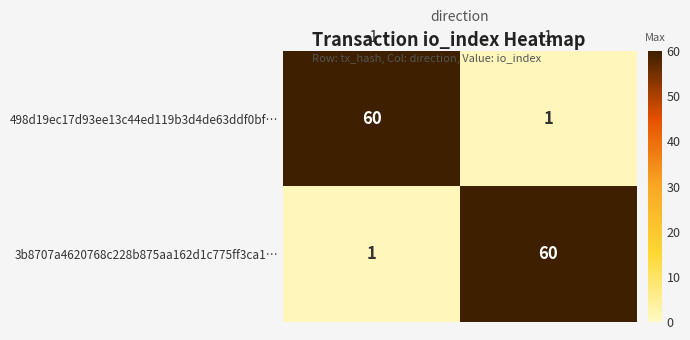

List the labels in order of 3b8707a4620768c228b875aa162d1c775ff3ca1… value, smallest first.

-1, 1